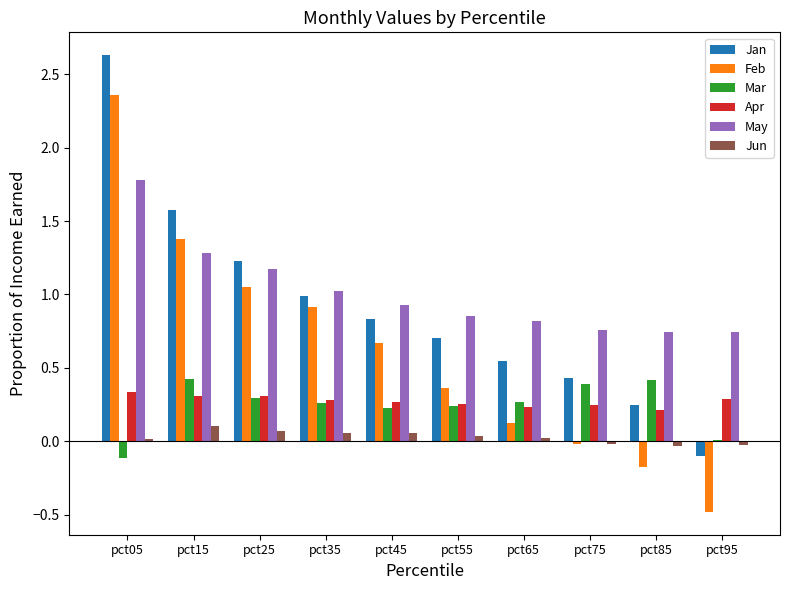

How many data points does each series have?

10